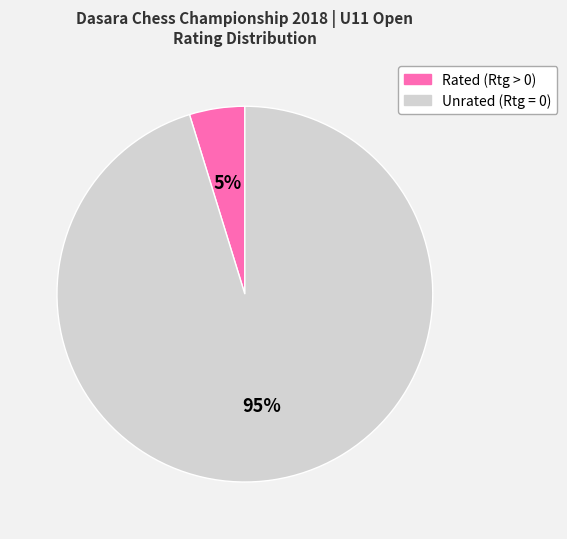

Does any single category account for the majority?

Yes